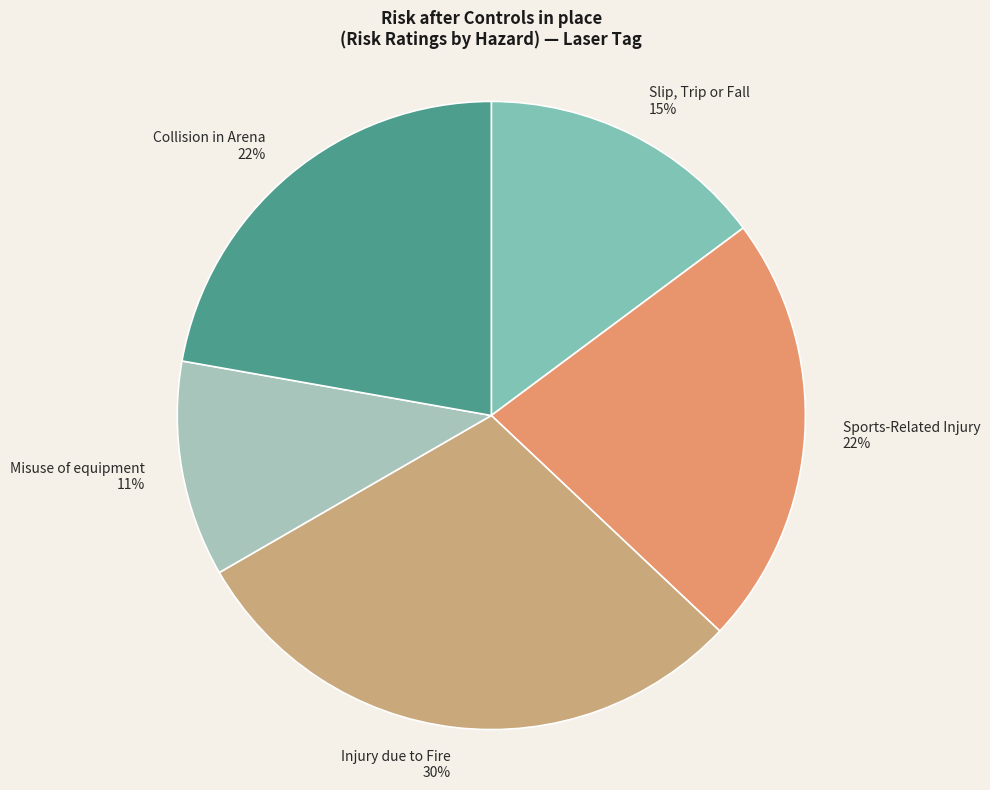

To the nearest percent, what portion does Slip, Trip or Fall represent?

15%